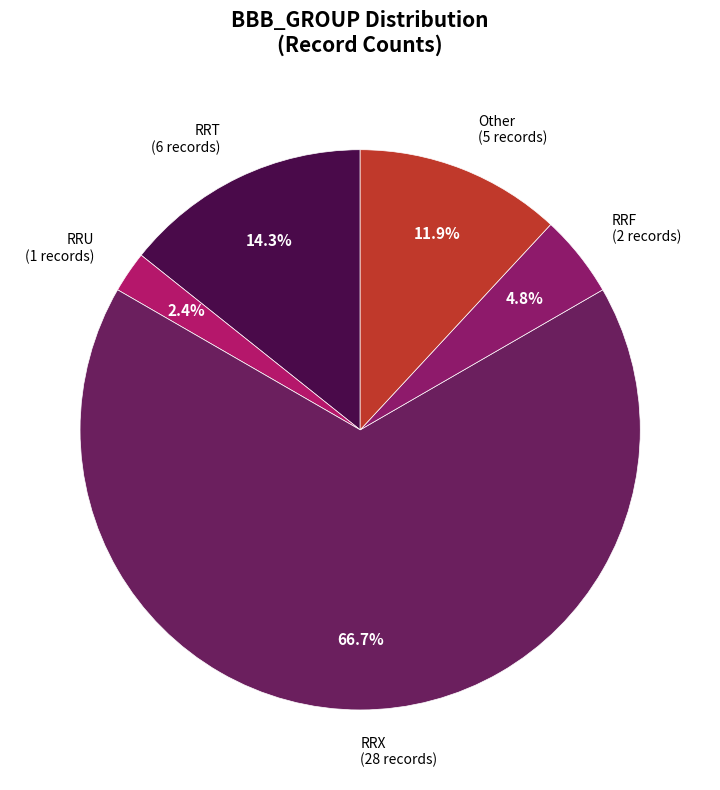

Count the number of slices in the pie.

5